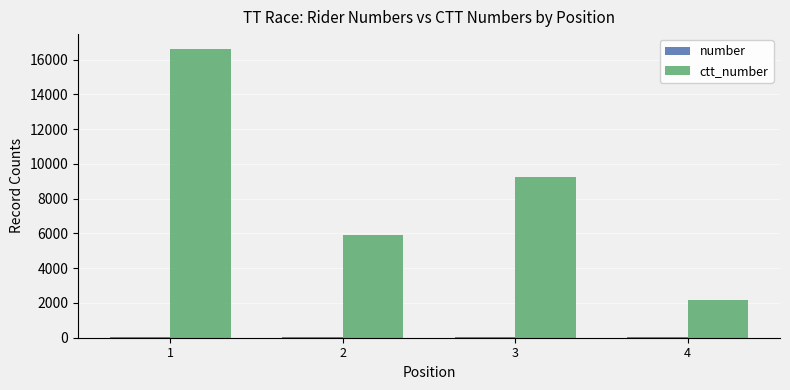

What is the maximum value shown in the chart?

16631